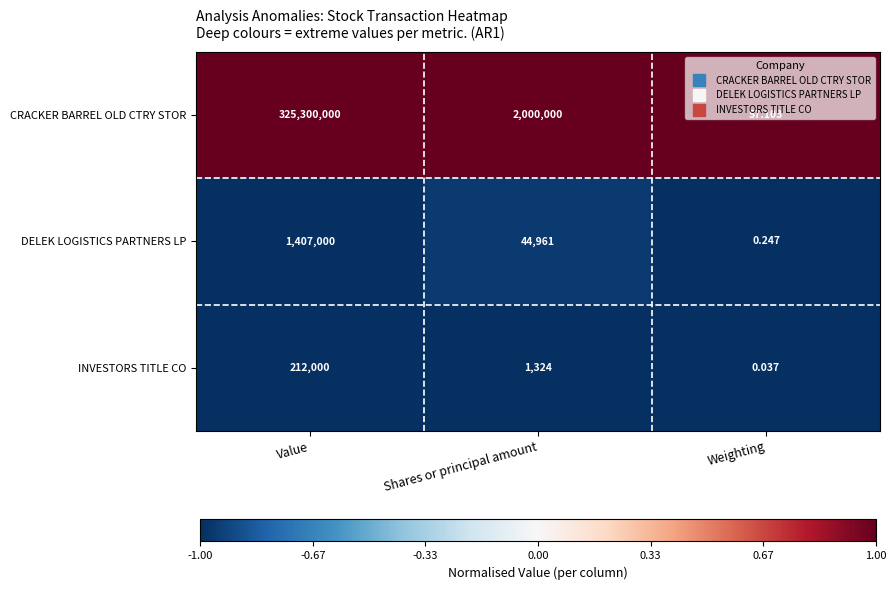

Rank the series by their maximum value, from lowest to highest.

INVESTORS TITLE CO, DELEK LOGISTICS PARTNERS LP, CRACKER BARREL OLD CTRY STOR